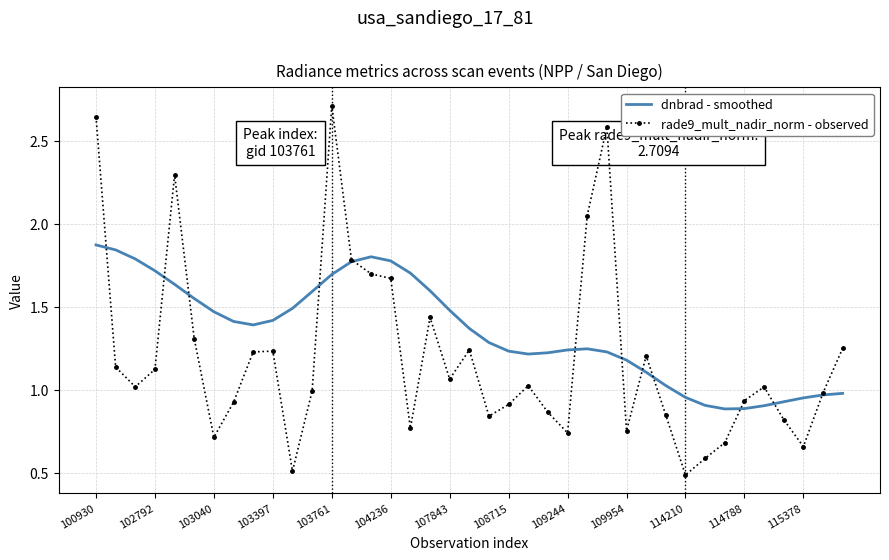

Which series has the largest total across all categories?

dnbrad - smoothed